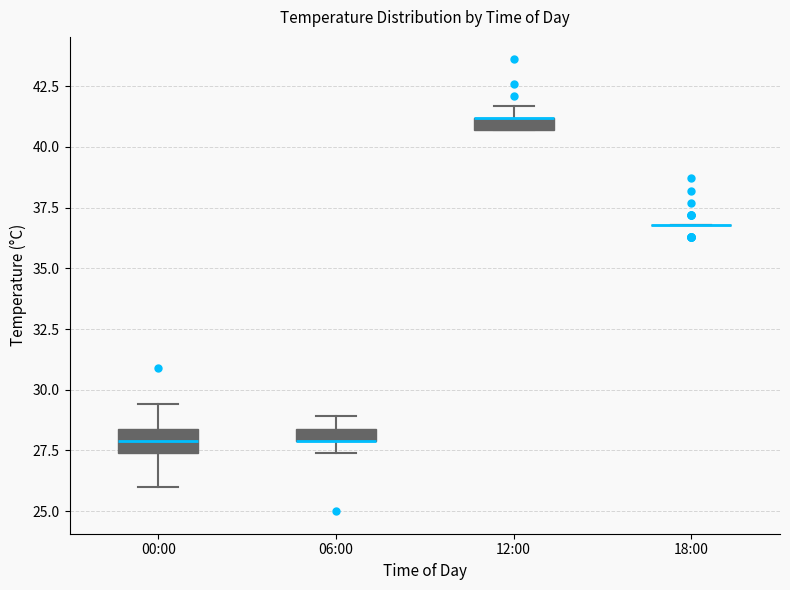

Comparing the boxes themselves (not the whiskers), which one is the tallest?

00:00